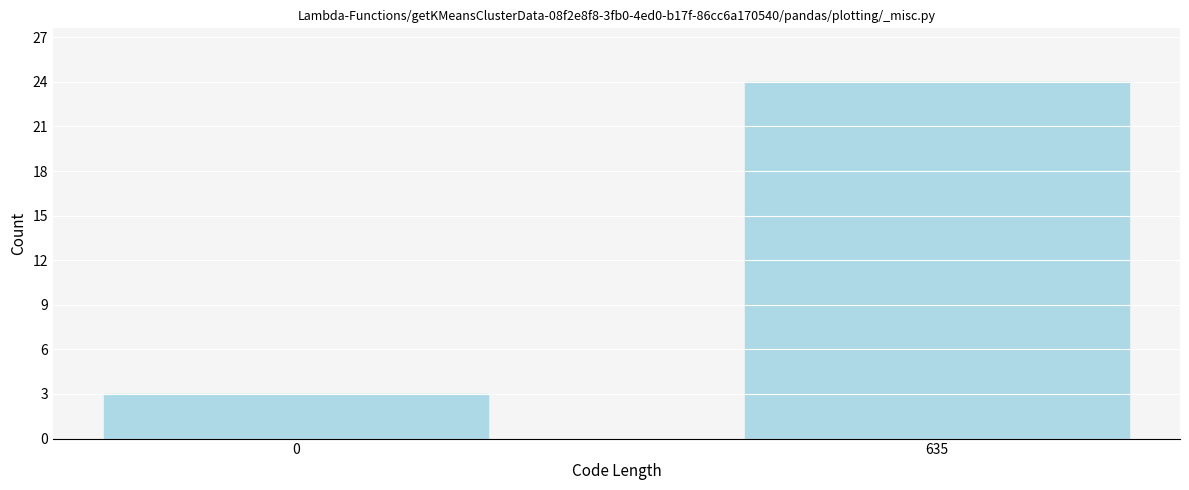

Reading left to right, list all the values displayed in this chart.

0=3	635=24